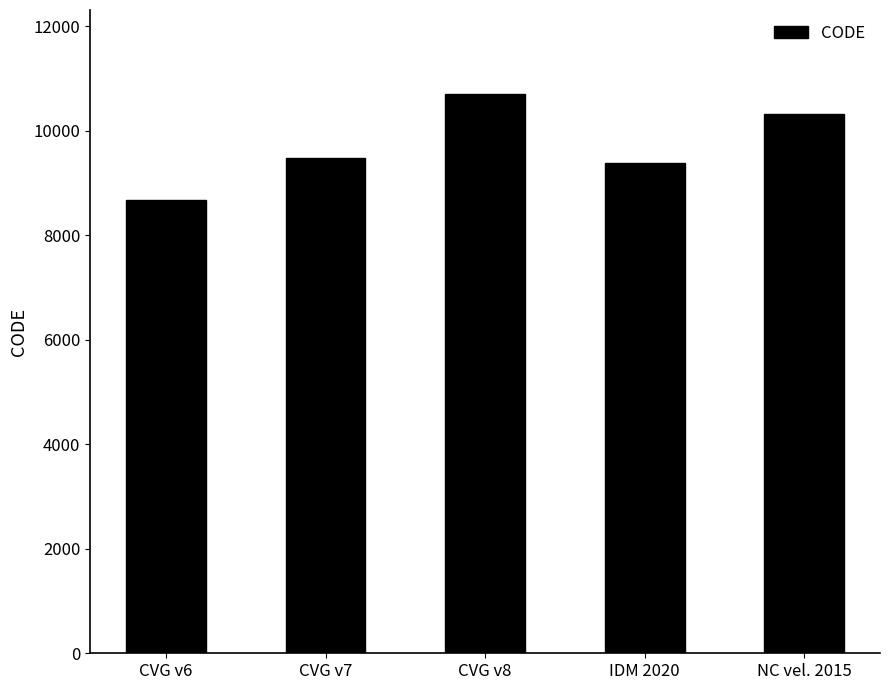

What is the difference between the maximum and second lowest values?

1332